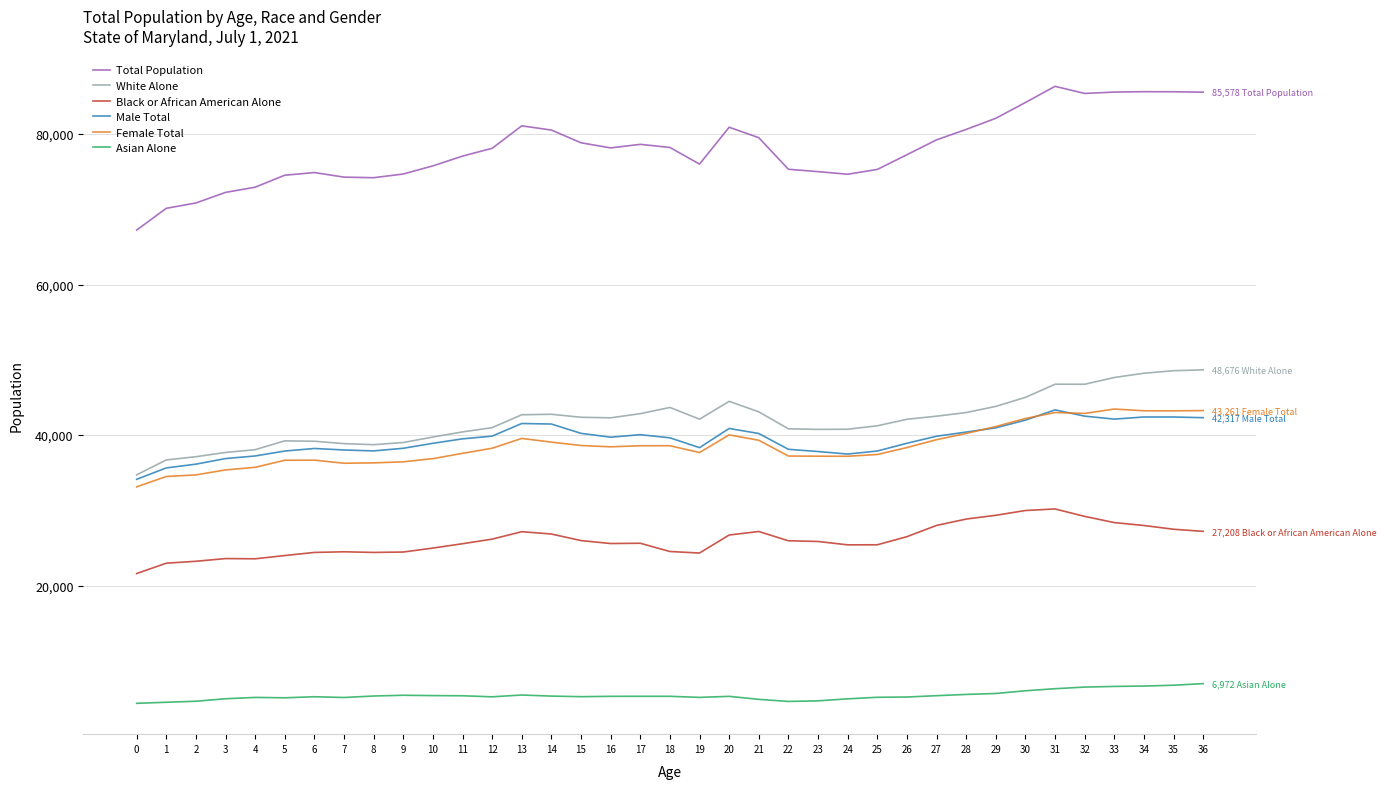

What is the maximum value shown in the chart?

86353